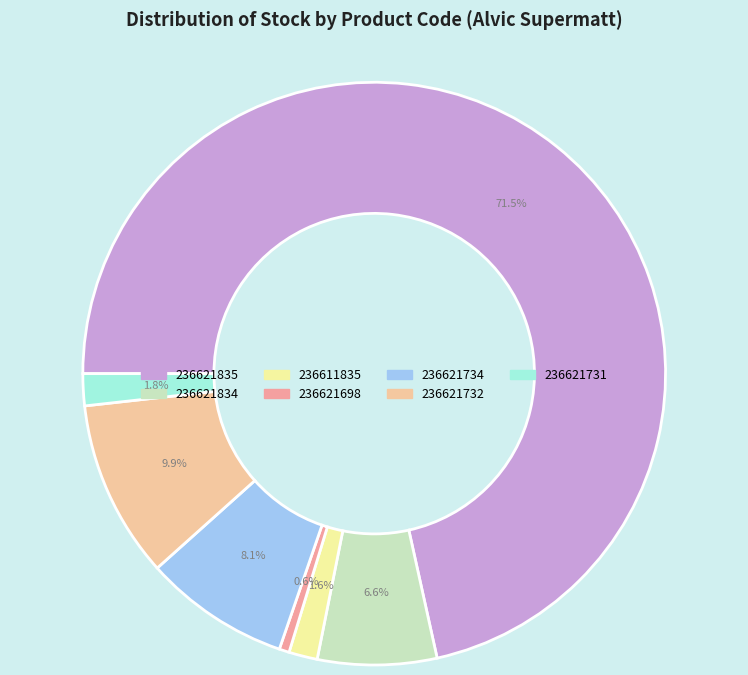

What is the change in value from 236621698 to 236621731?

+13